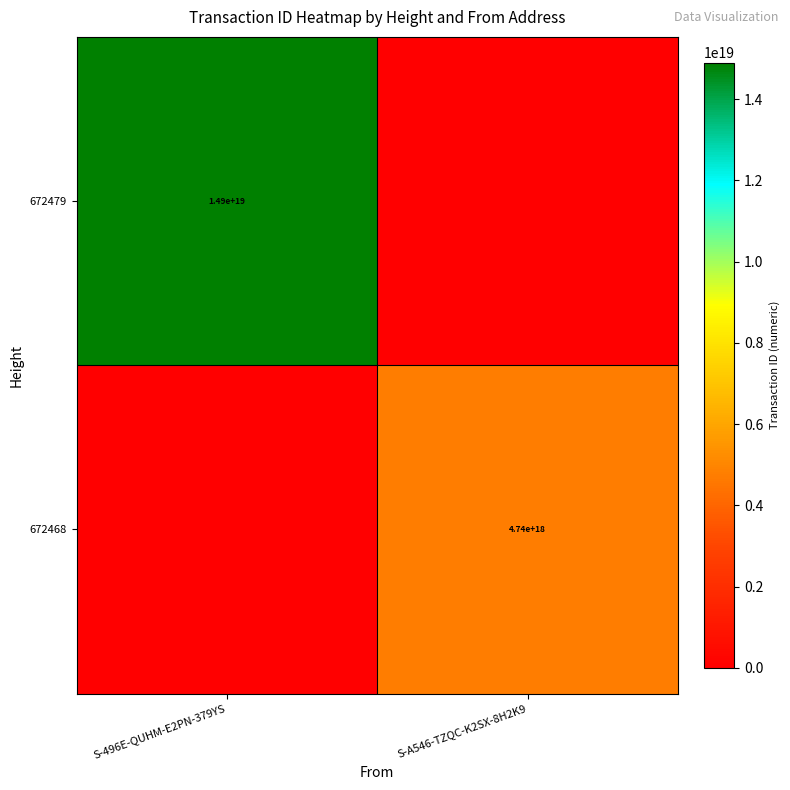

The 672468 series shows 8043698863254713344 at S-A546-TZQC-K2SX-8H2K9. True or false?

False